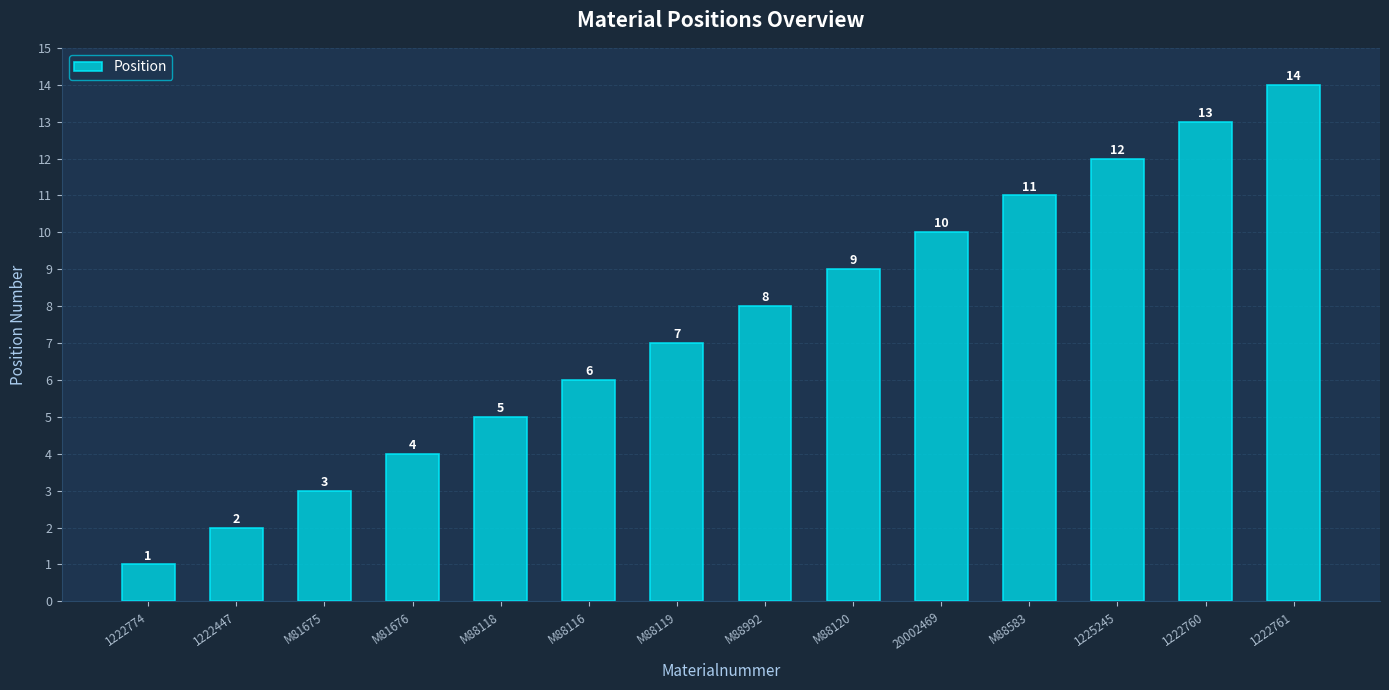

What is the label of the 5th bar from the right?

20002469